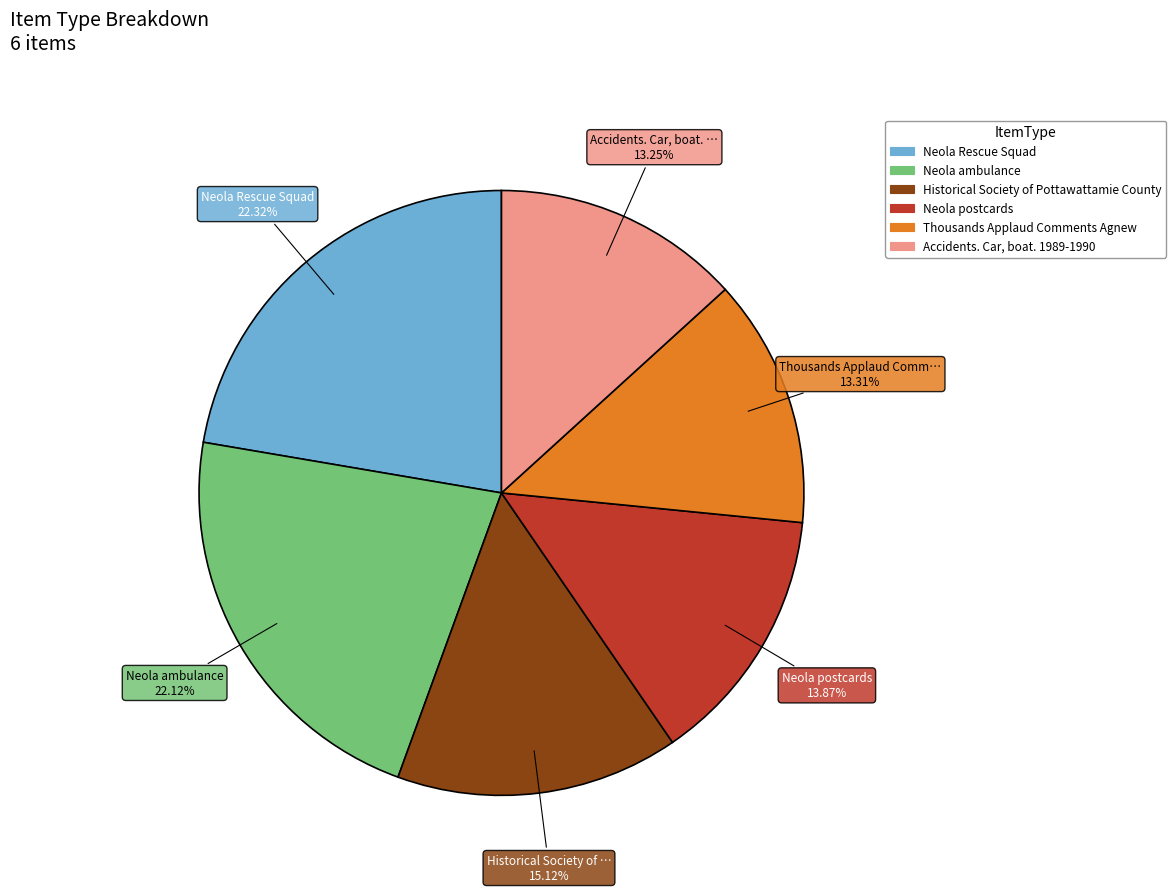

Does Historical Society of Pottawattamie County represent more than half of the total?

No